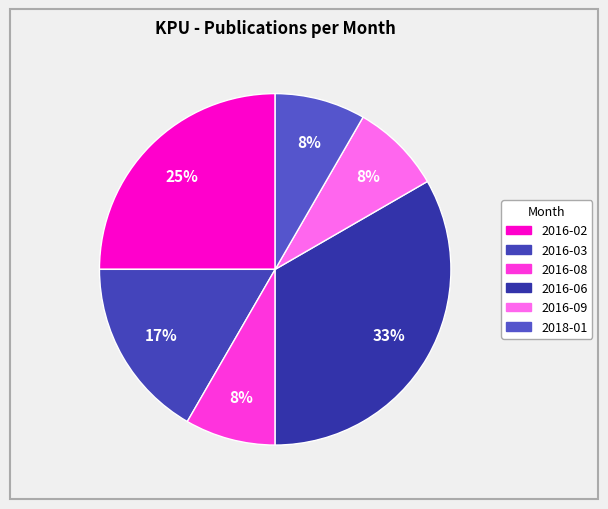

Is it true that 2016-09 is 22% of the pie?

False